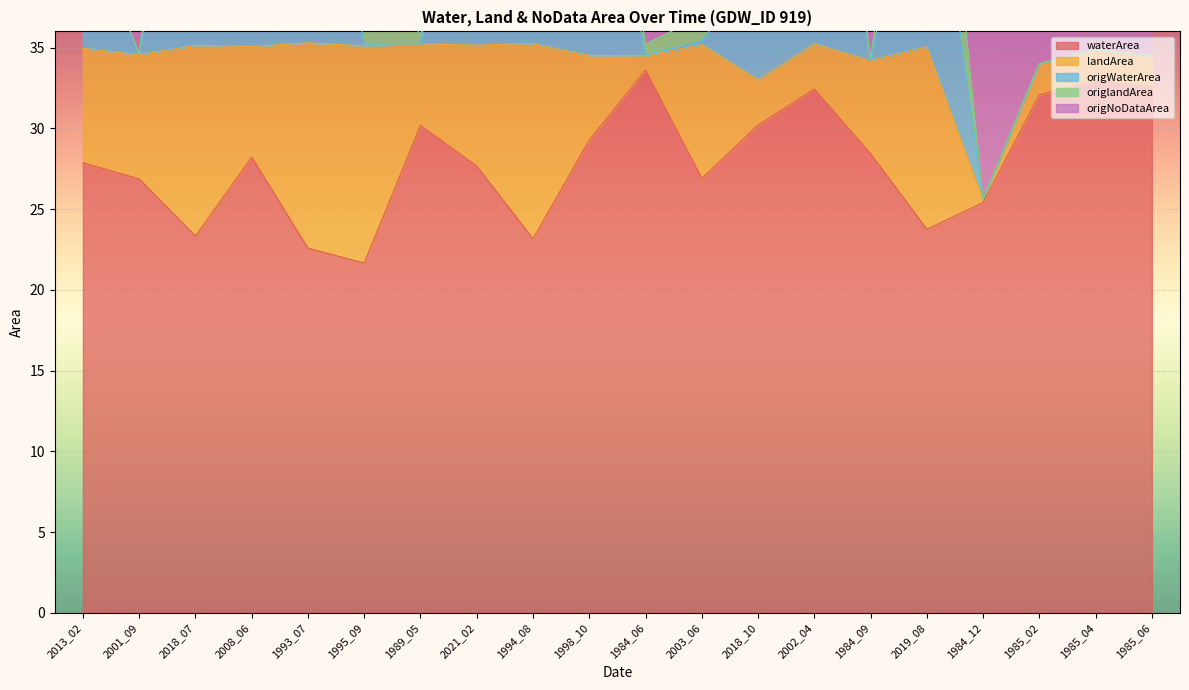

In origNoDataArea, how many points are lower than both neighbors (excluding endpoints)?

5